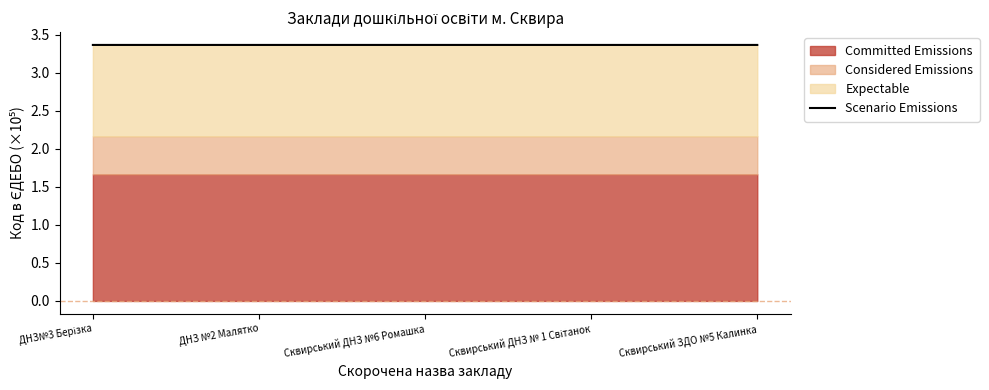

What is the value of the 4th point from the left?

3.4